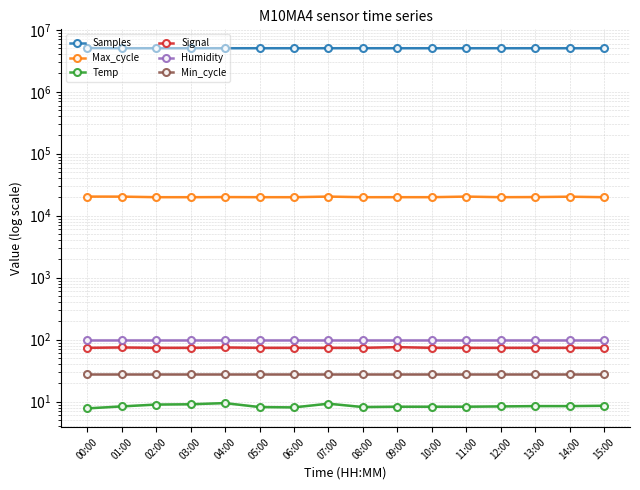

Rank the series at 13:00 from lowest to highest value.

Temp, Min_cycle, Signal, Humidity, Max_cycle, Samples